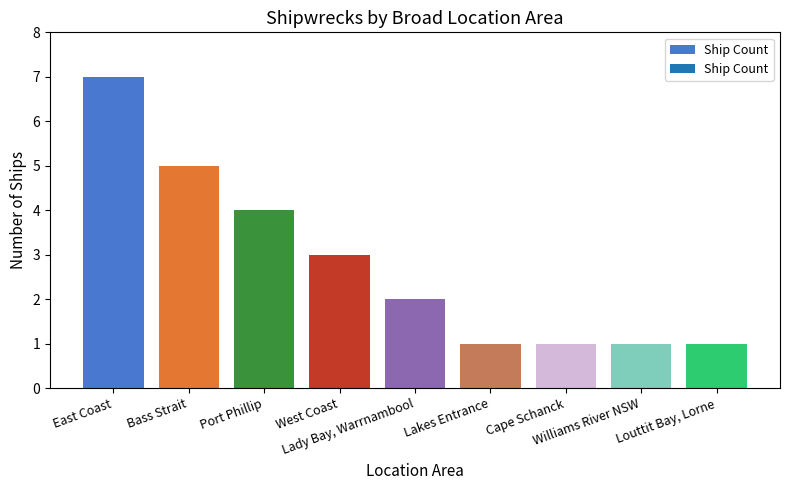

What is the average value?

3